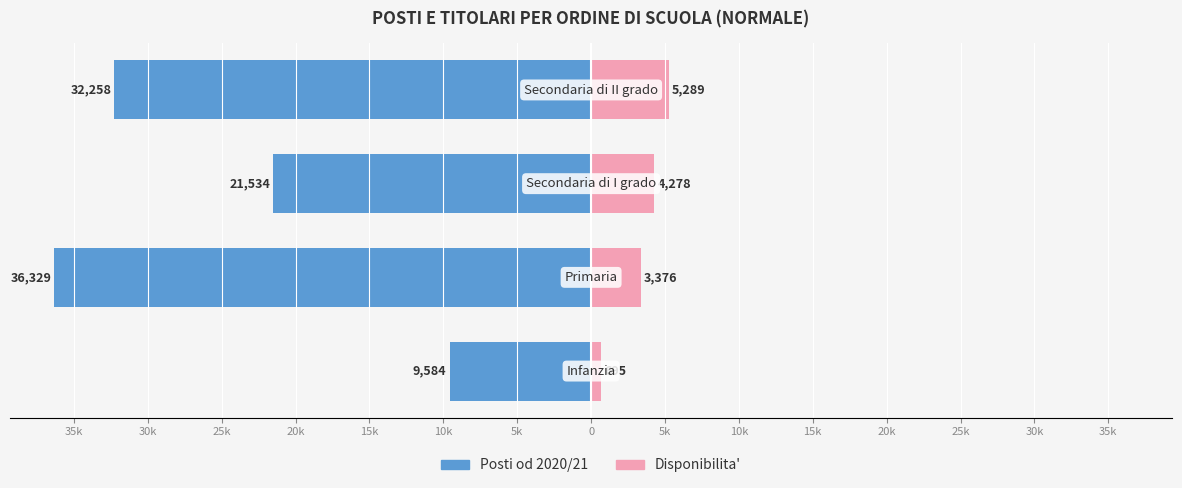

Is it true that Posti od 2020/21 equals -21.5 at 25k?

True